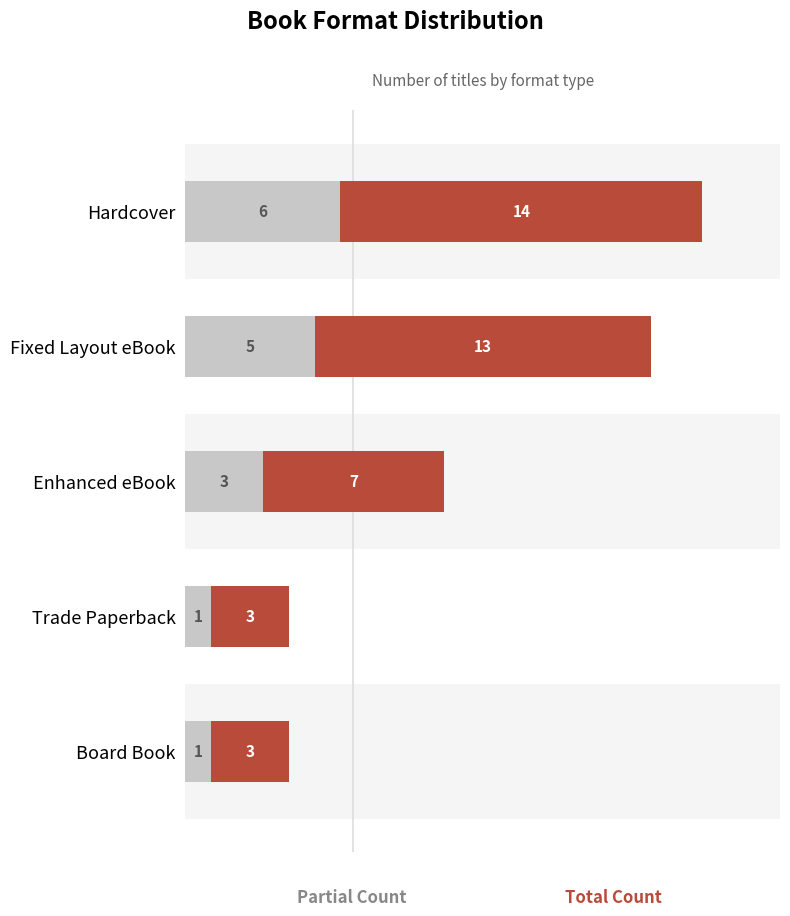

What is the total value across all series at Hardcover?

20